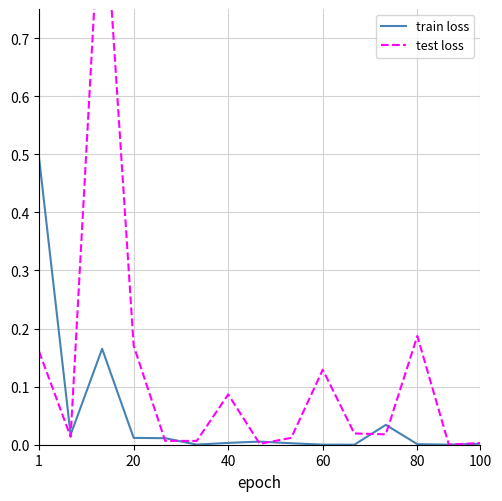

What is the highest value of the train loss series?

0.5